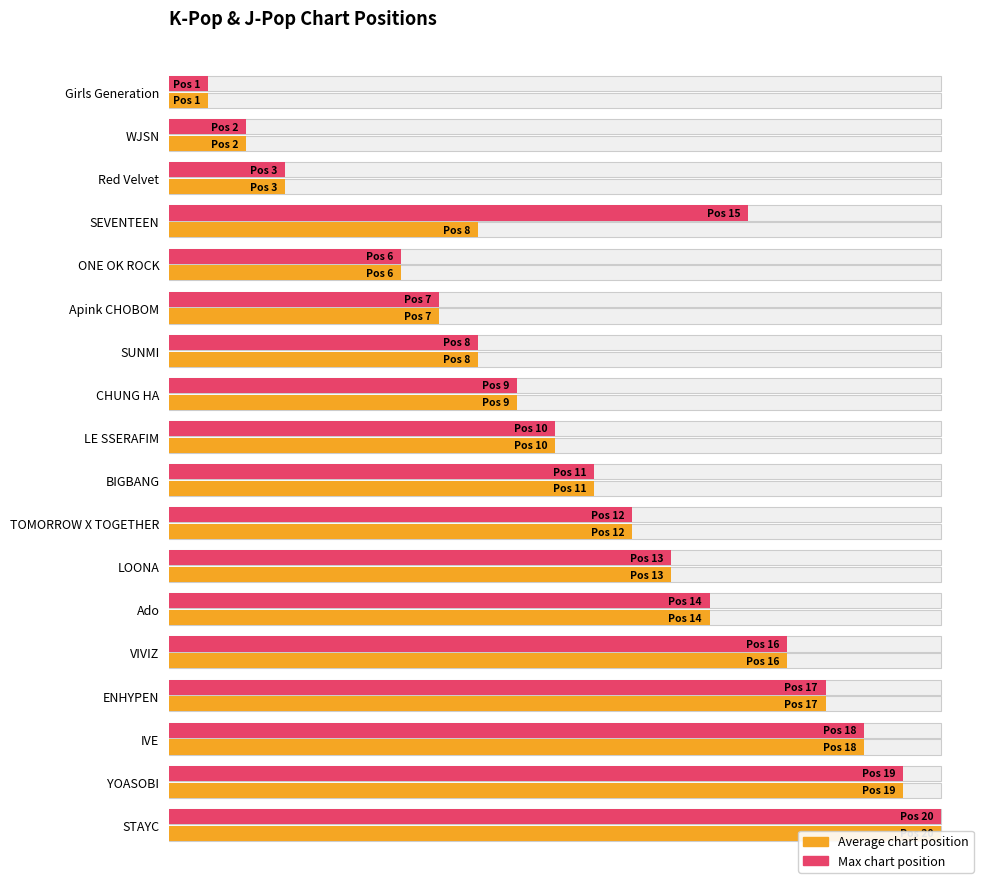

List the series in order of their overall mean, lowest first.

Average position (normalized), Max position (normalized)